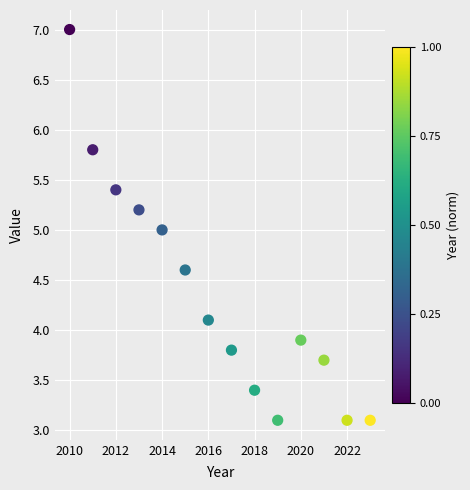

What is the range of Y values (max minus min)?

3.9